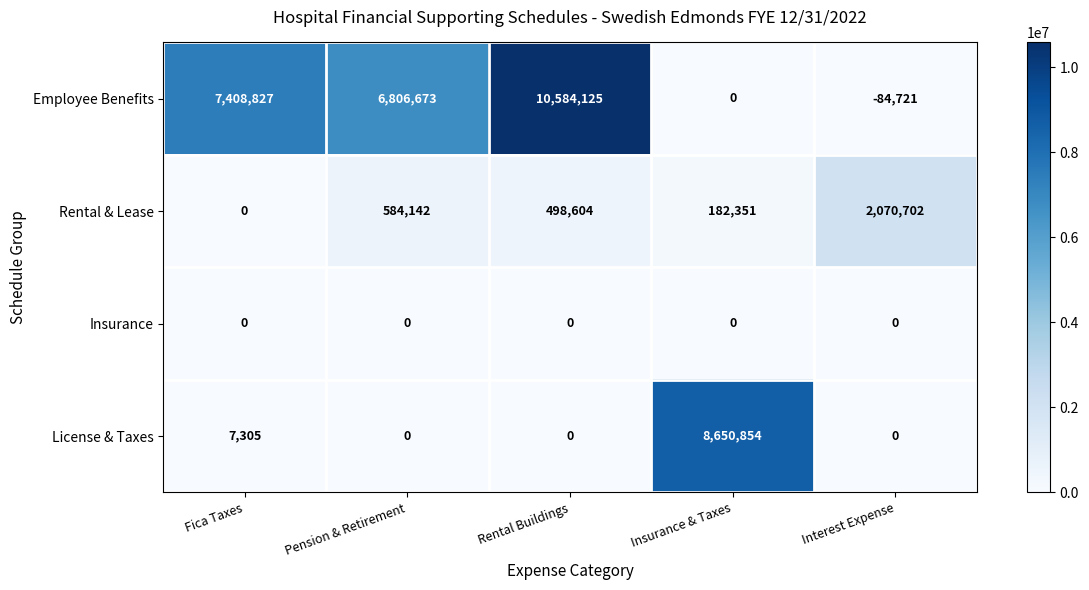

Rank the categories by Rental & Lease value from lowest to highest.

Fica Taxes, Insurance & Taxes, Rental Buildings, Pension & Retirement, Interest Expense